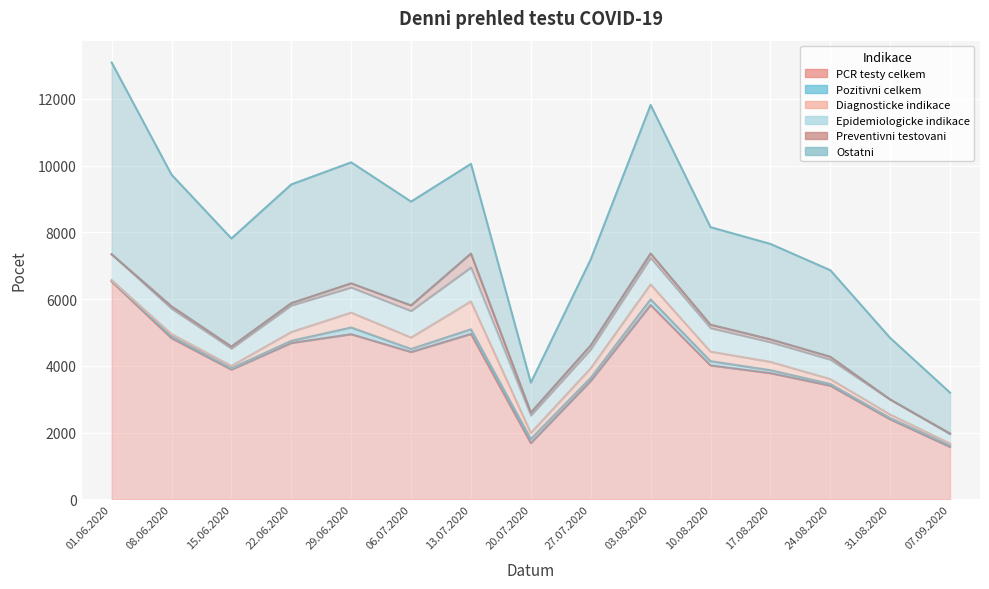

Which series has the largest total across all categories?

PCR testy celkem